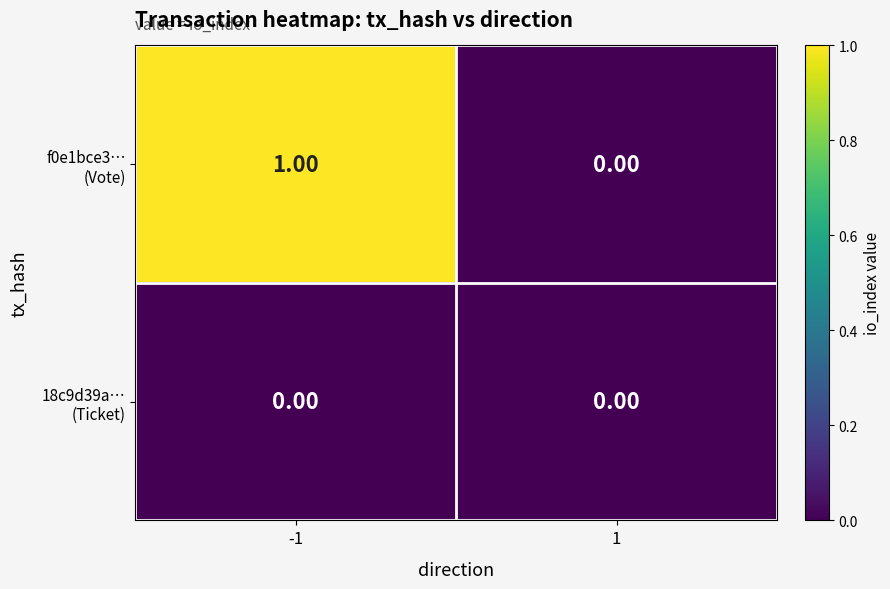

What is the total value across all series at -1?

1